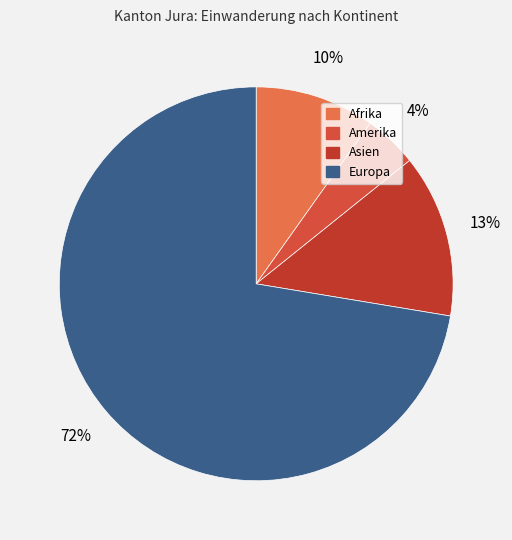

How many slices are in this pie chart?

4